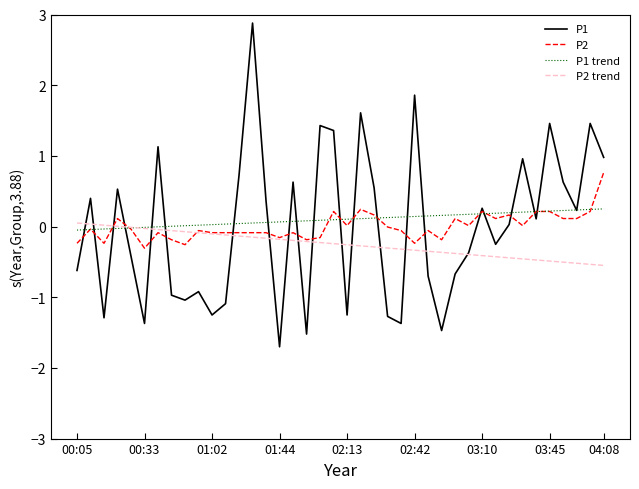

What is the smallest value displayed?

-1.7